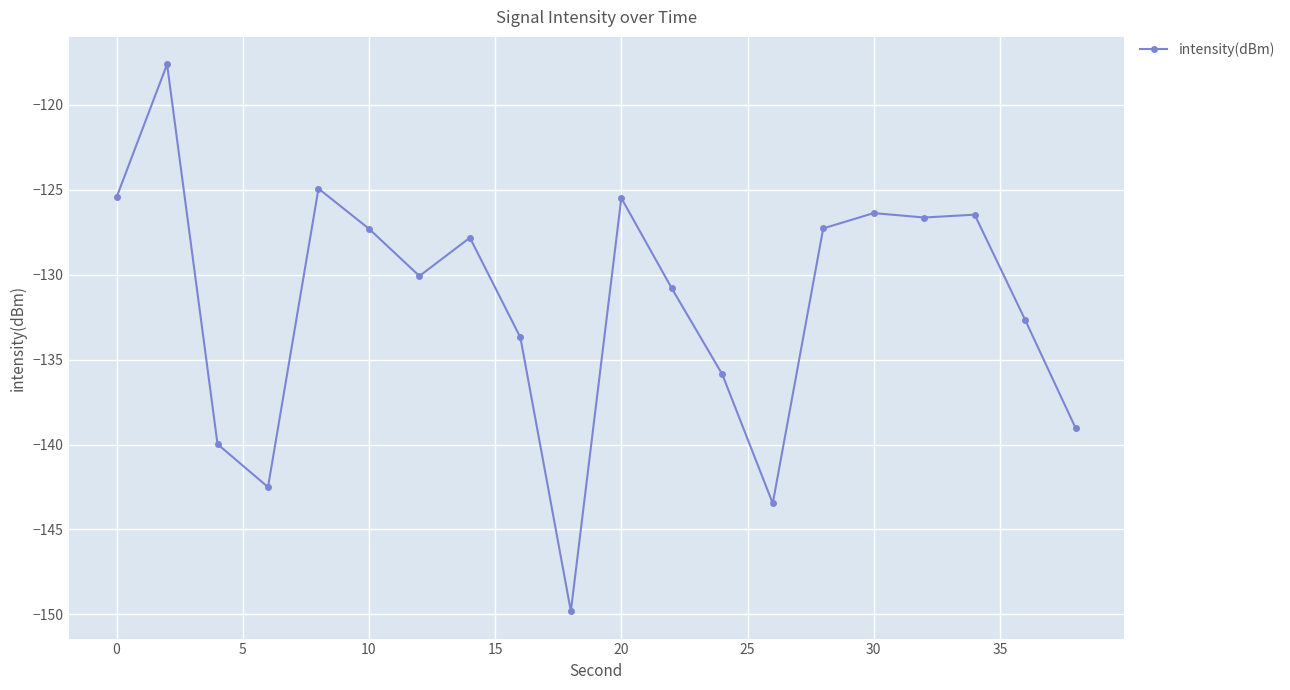

How many series are shown in this chart?

1